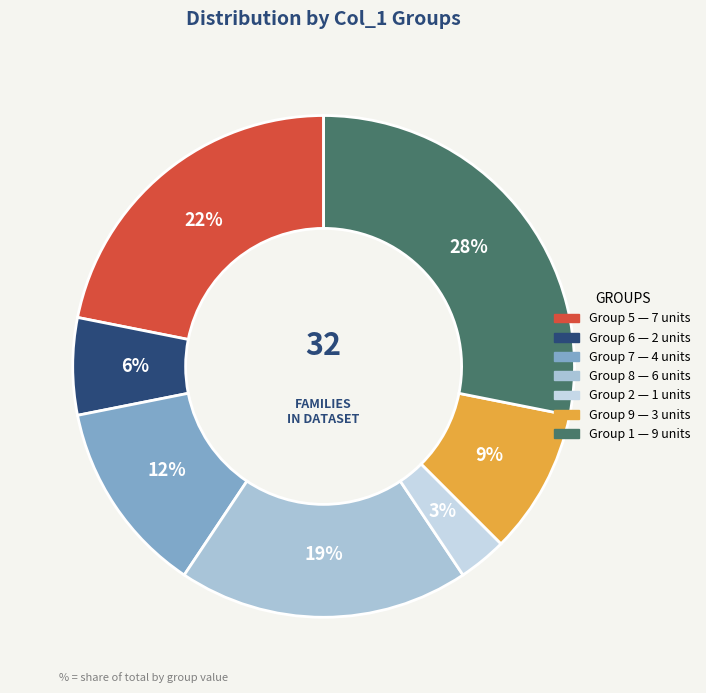

How many slices are in this pie chart?

7